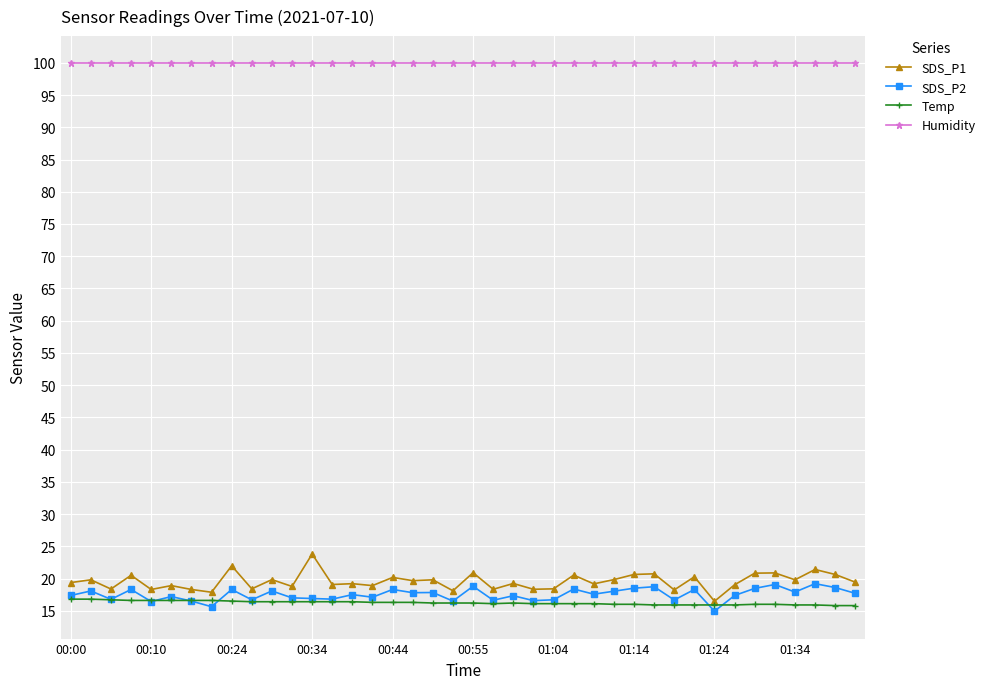

True or false: SDS_P2 has more than 2 interior local peaks.

True